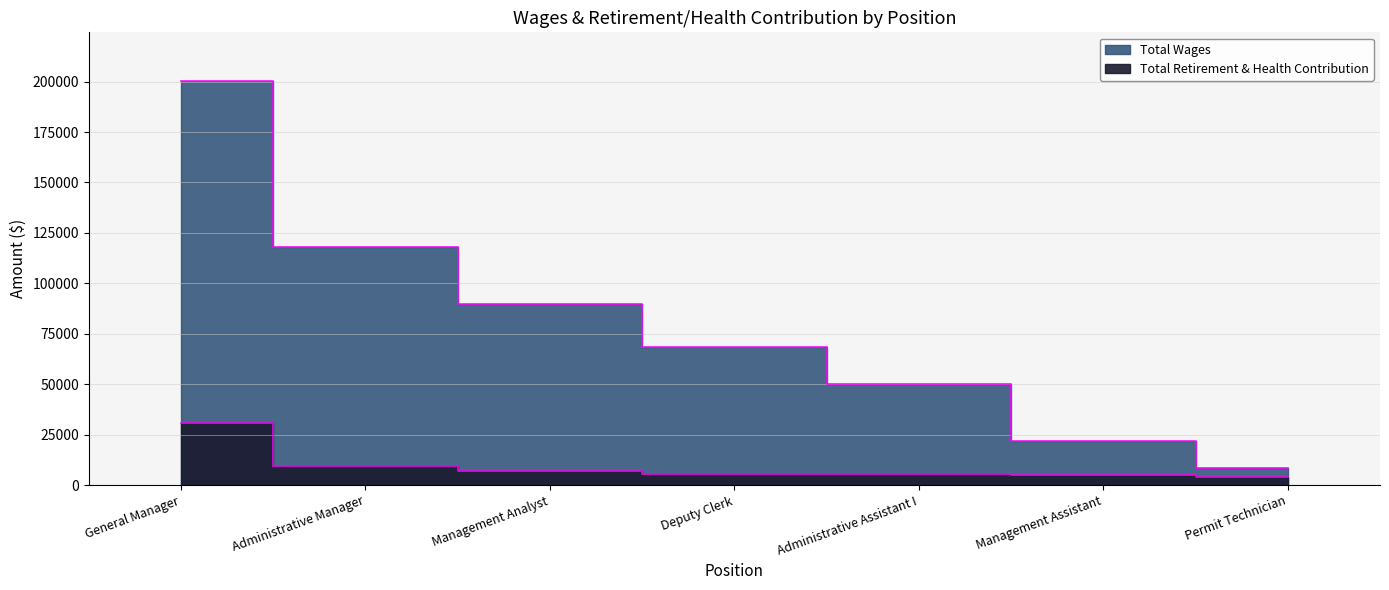

At how many categories does at least one series exceed 68740?

3